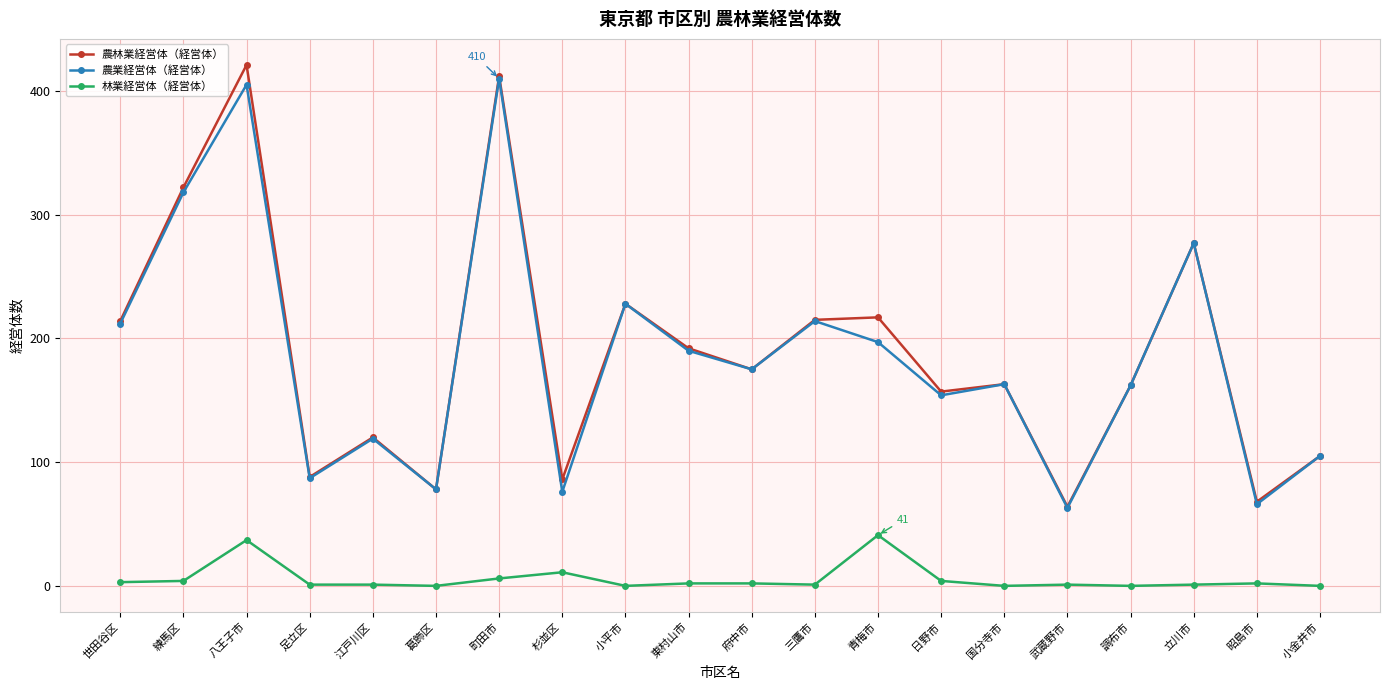

What is the label of the 5th point from the left?

江戸川区